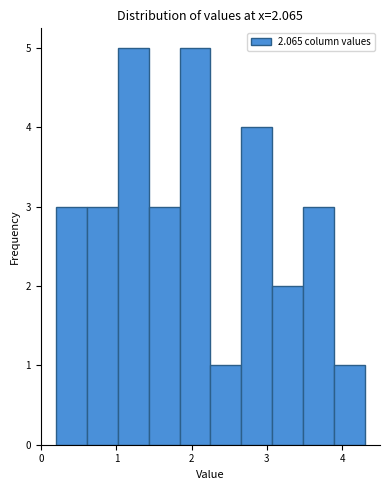

How tall is the bar that spans 0.20 to 0.61 on the x-axis? Neither the bar edges nor the heights are printed on the chart, so give them approximately, as read against the axes.

3